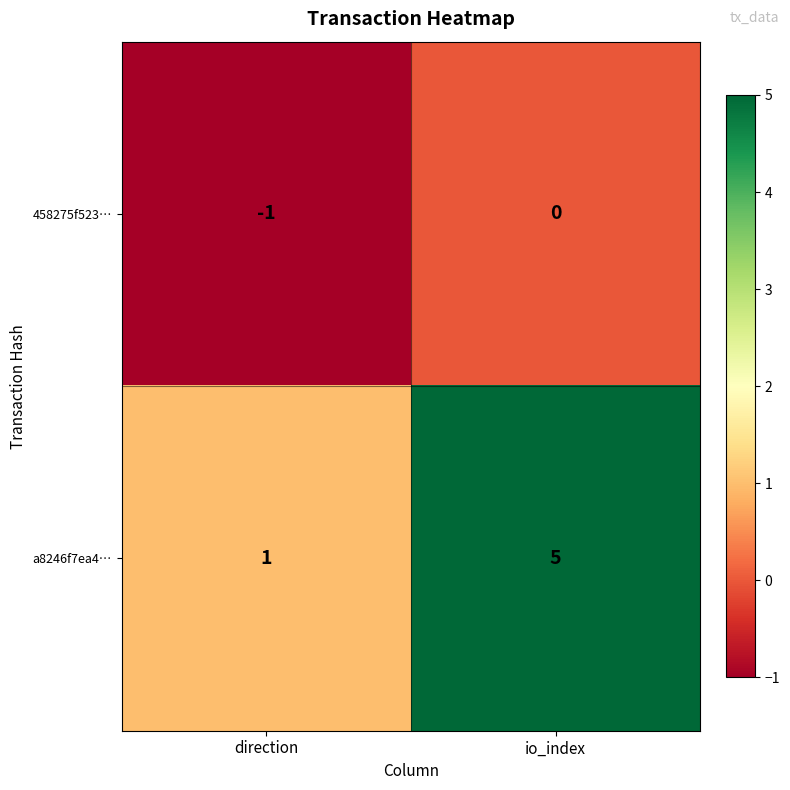

List the series in order of their overall mean, lowest first.

458275f523…, a8246f7ea4…